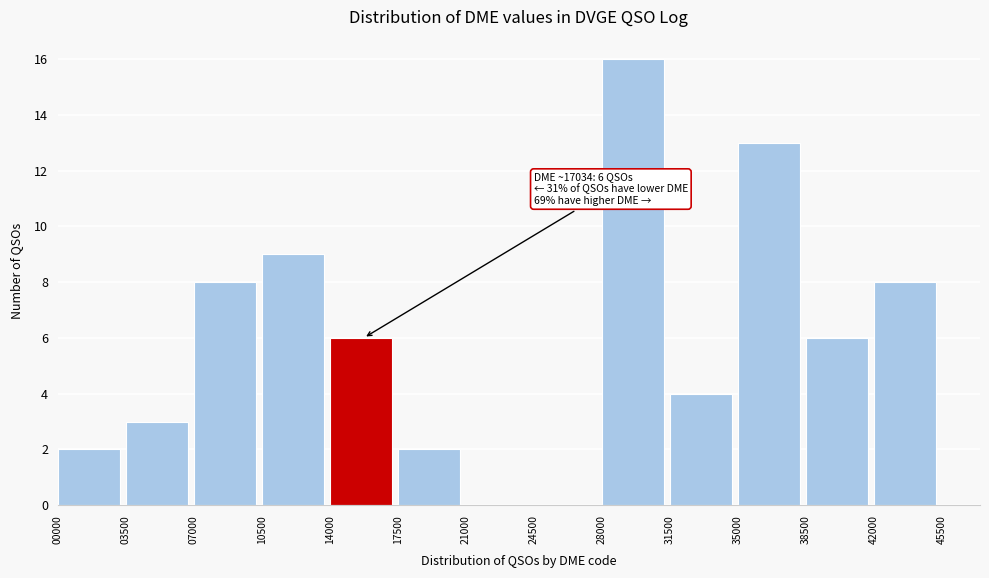

Over which range of the x-axis is the bar tallest?

28000 to 31500